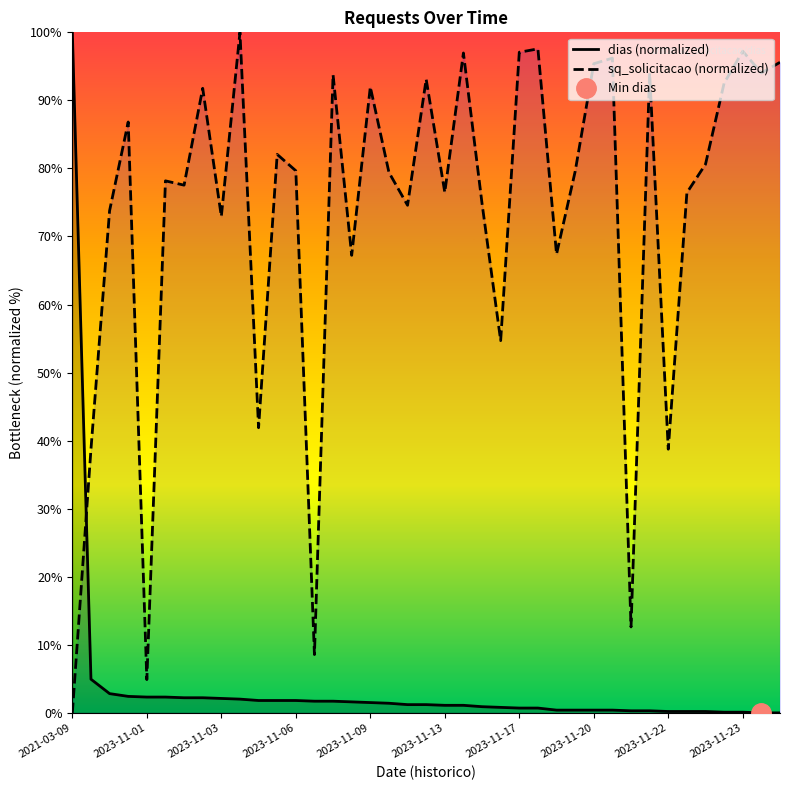

At which label does dias (normalized) reach its peak?

2021-03-09